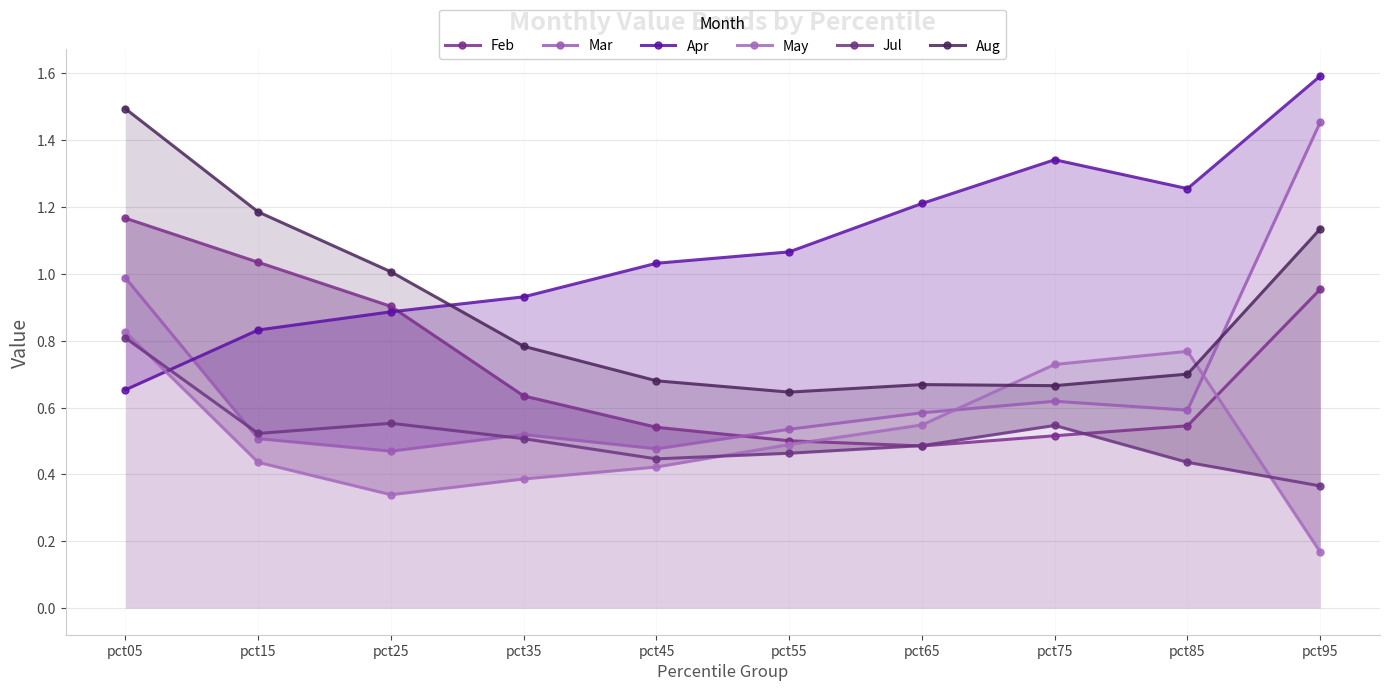

Is the value of Jul at pct55 greater than the value of May at pct55?

No